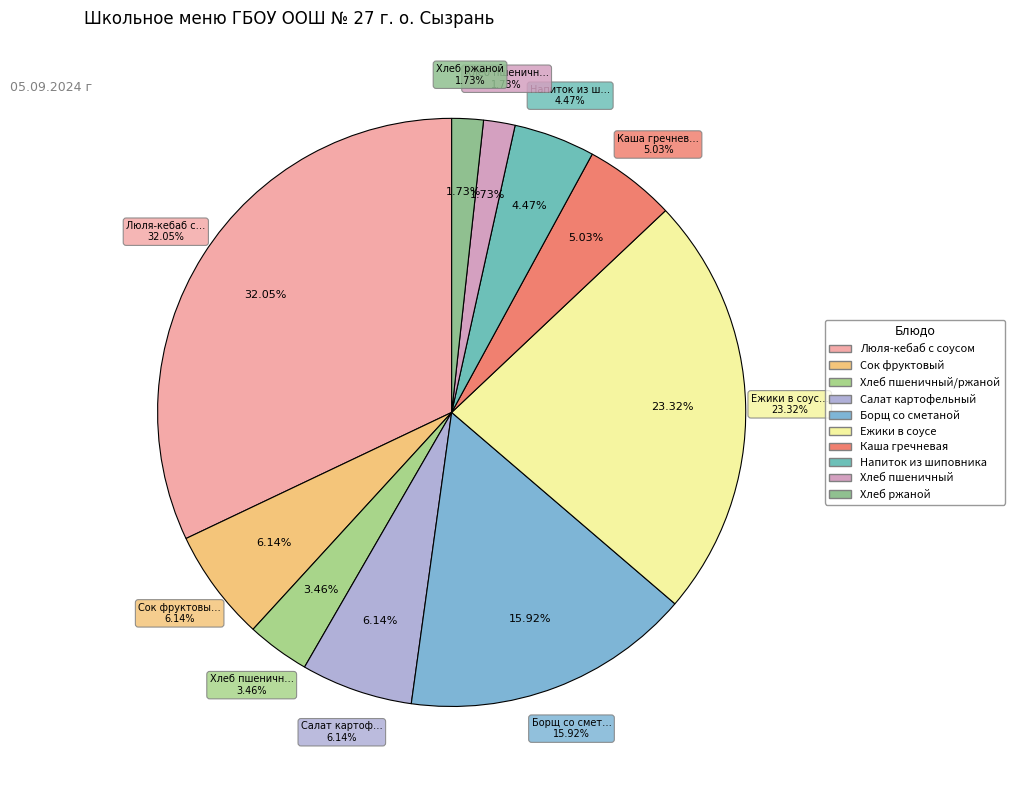

Which category has the smallest portion of the pie?

Хлеб пшеничный